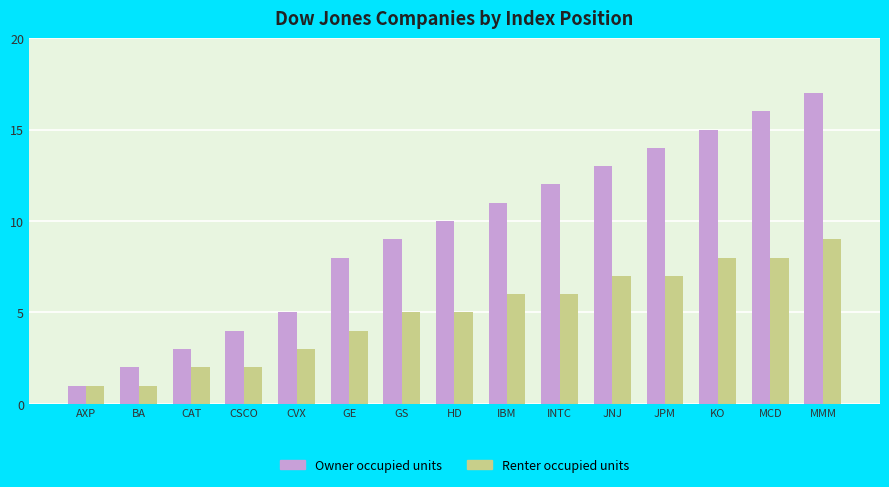

How many data points does each series have?

15